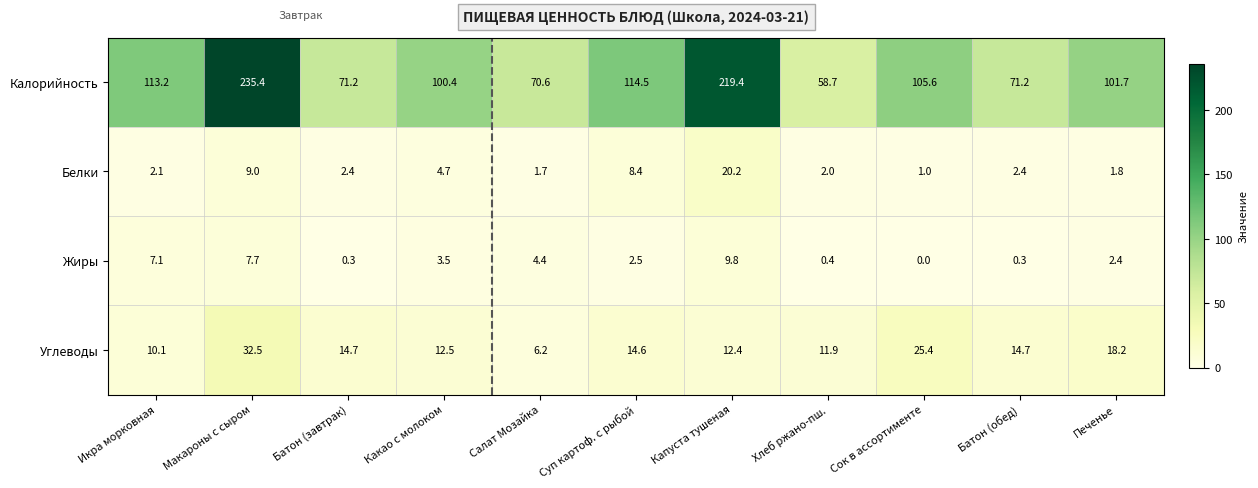

How many data points in Жиры are less than 2?

4